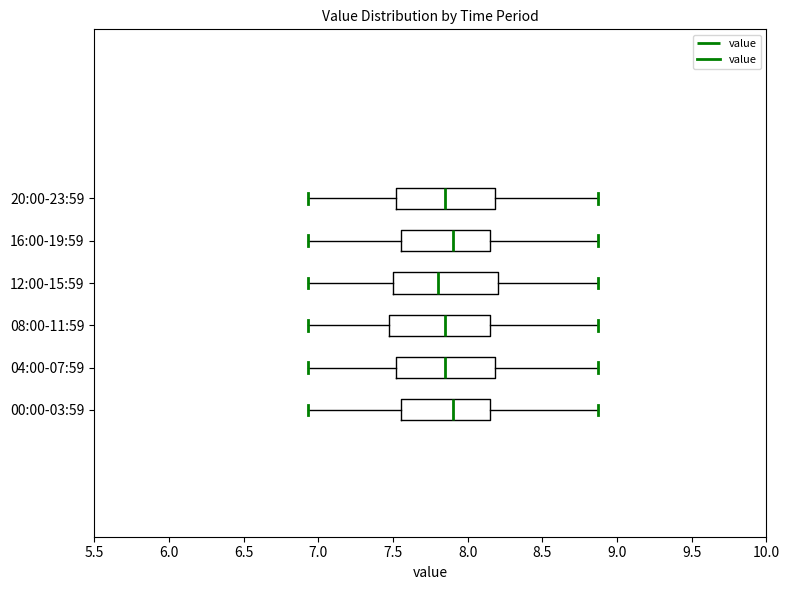

Reading bottom to top, transcribe this box plot: for each box, give where its median line is, the range the box spans, and where its two whiskers end, as read against the x-axis. The values are not printed on the chart, so give them approximately, as read against the axis.

00:00-03:59: median 7.90, box 7.55 to 8.15, whiskers 6.95 to 8.85
04:00-07:59: median 7.85, box 7.50 to 8.20, whiskers 6.95 to 8.85
08:00-11:59: median 7.85, box 7.50 to 8.15, whiskers 6.95 to 8.85
12:00-15:59: median 7.80, box 7.50 to 8.20, whiskers 6.95 to 8.85
16:00-19:59: median 7.90, box 7.55 to 8.15, whiskers 6.95 to 8.85
20:00-23:59: median 7.85, box 7.50 to 8.20, whiskers 6.95 to 8.85